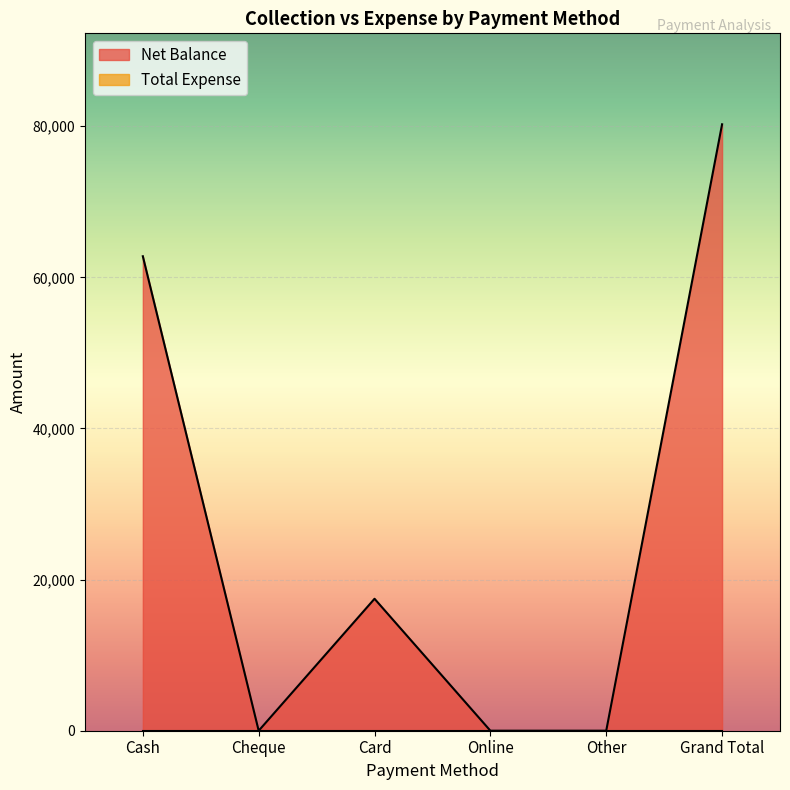

The value at Grand Total is 25453. True or false?

False